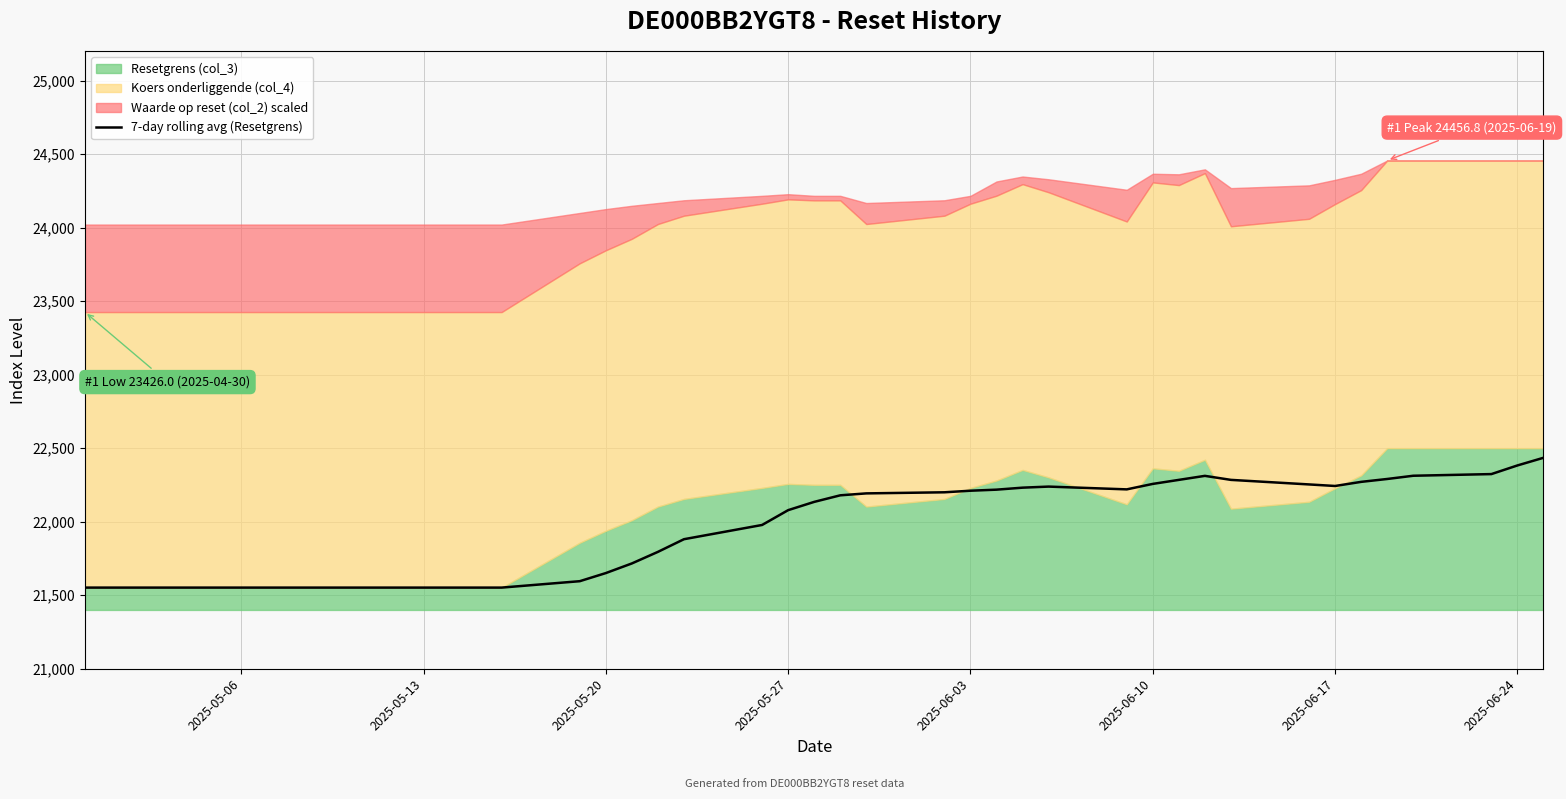

What is the maximum value for 7-day rolling avg (Resetgrens)?

22434.9